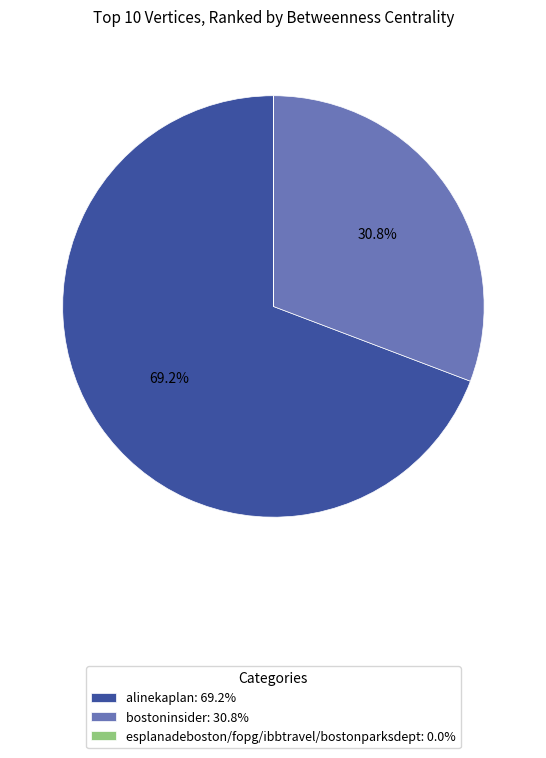

Is alinekaplan: 69.2% the majority of the pie?

Yes